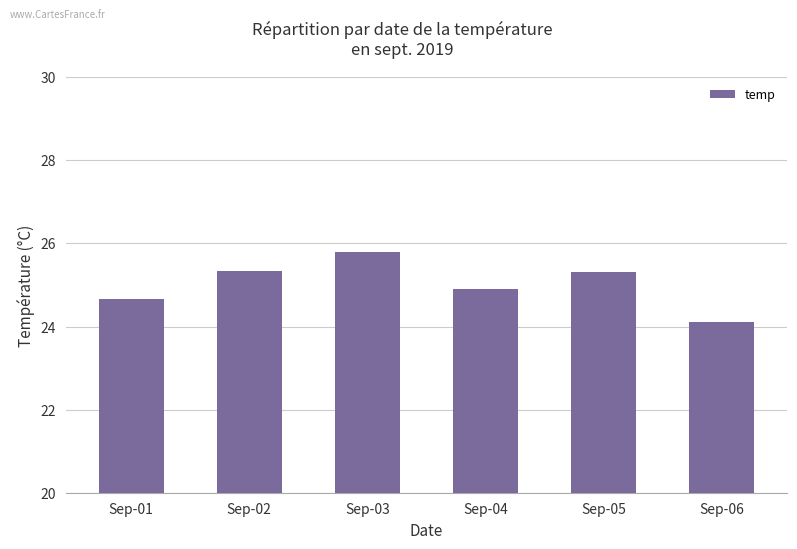

True or false: the data shows 38.2 at Sep-05.

False